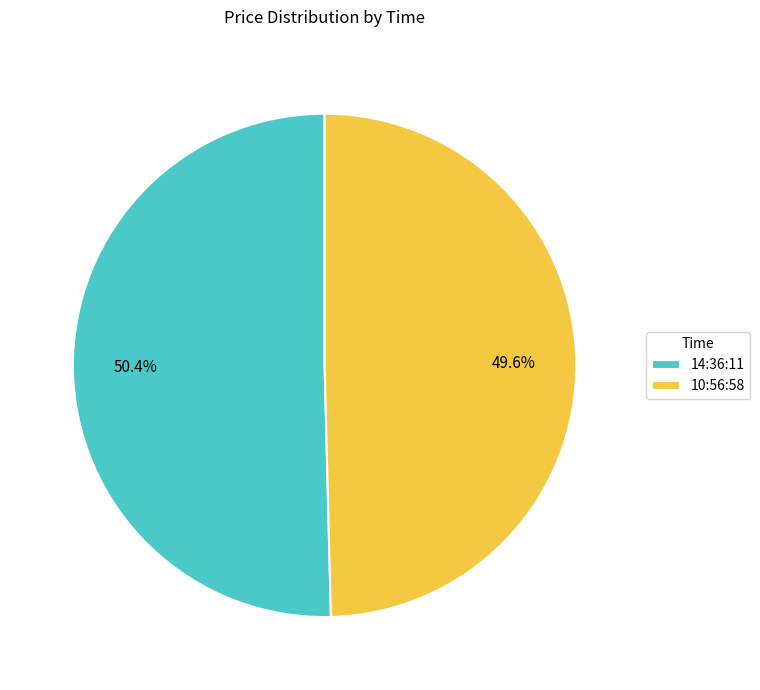

To the nearest percent, what is the difference between the 10:56:58 and 14:36:11 slice percentages?

1%